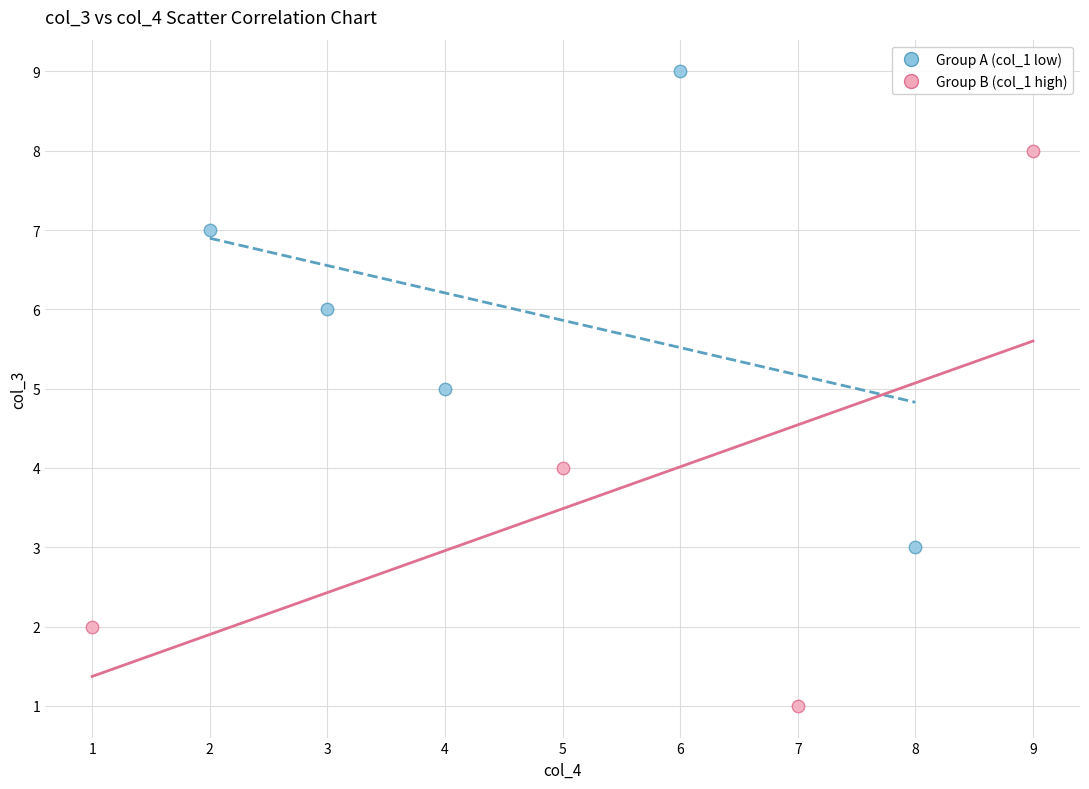

What are all the series names shown in the legend?

Group A (col_1 low), Group B (col_1 high)